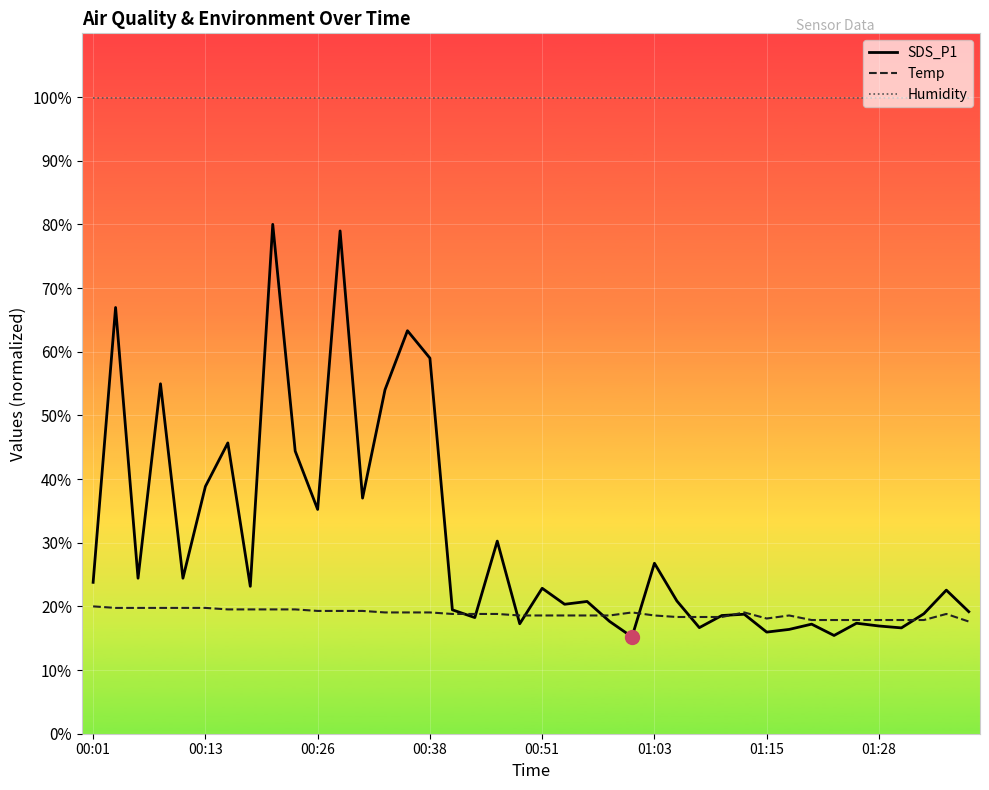

How many lines are shown in the chart?

3